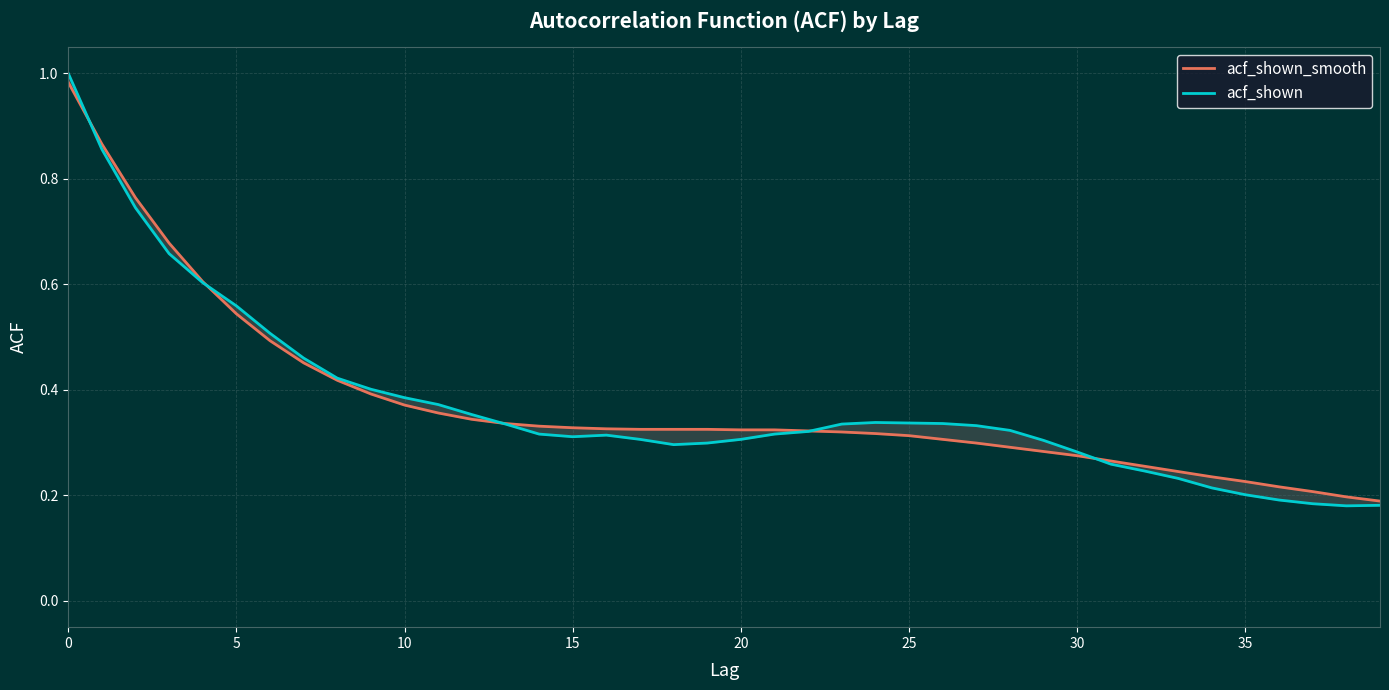

At which category does the chart reach its minimum across all series?

38